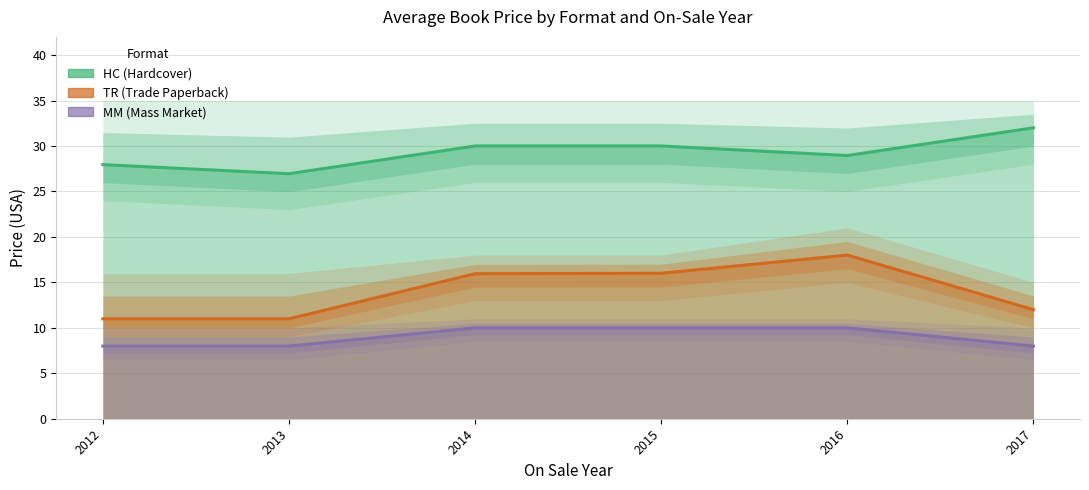

What value does the HC series have at 2014?

30.0